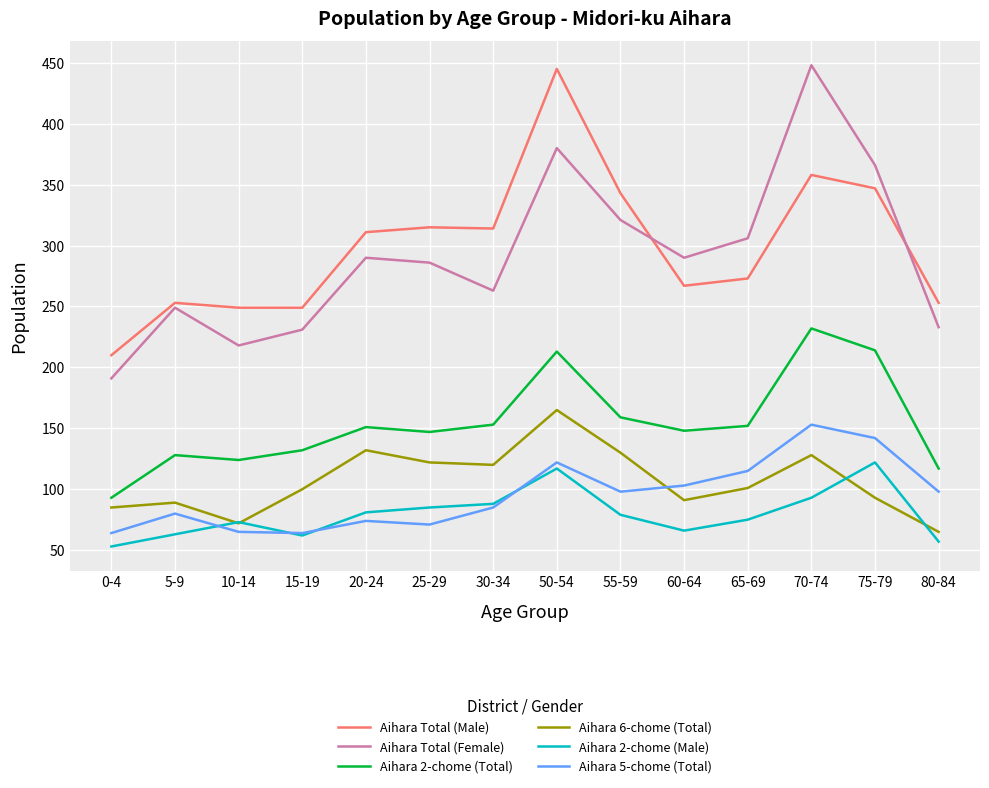

How many series are shown in this chart?

6